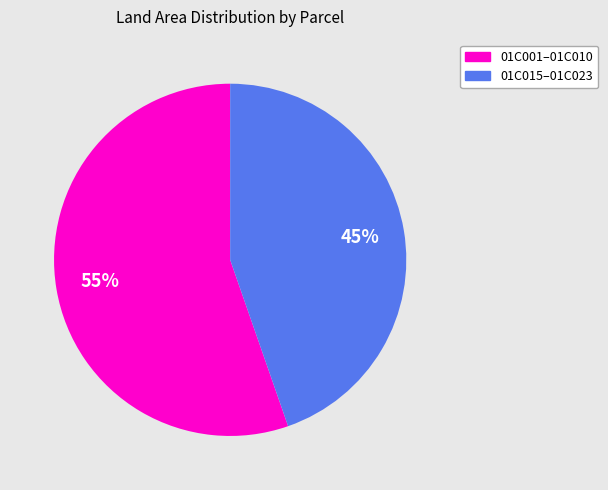

Does any single category account for the majority?

Yes